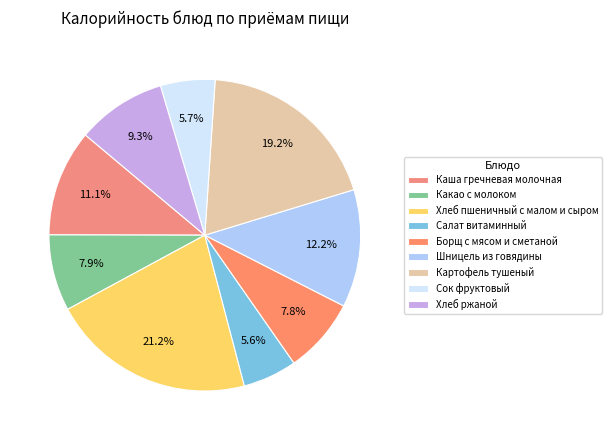

How many slices are in this pie chart?

9